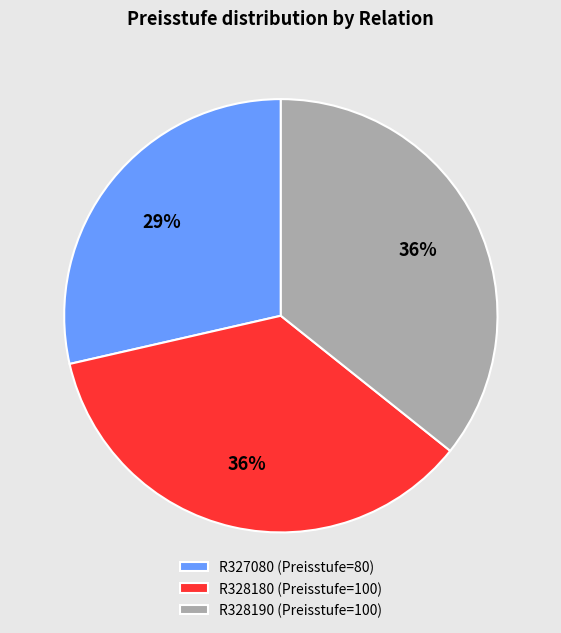

To the nearest percent, what percentage of the pie is R328180?

36%